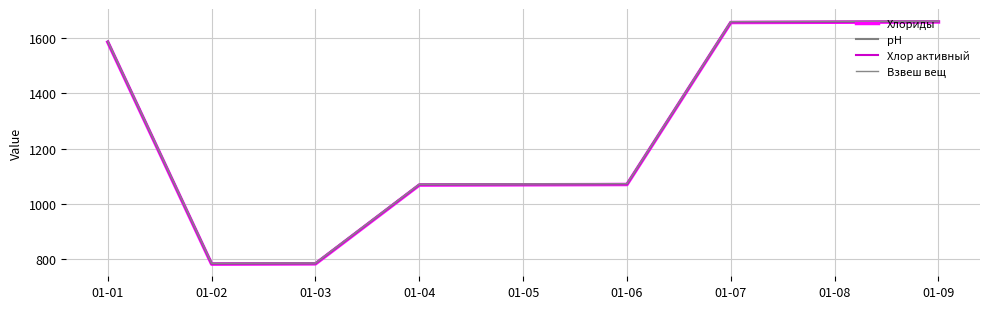

Which series has the largest range (max minus min)?

Хлориды